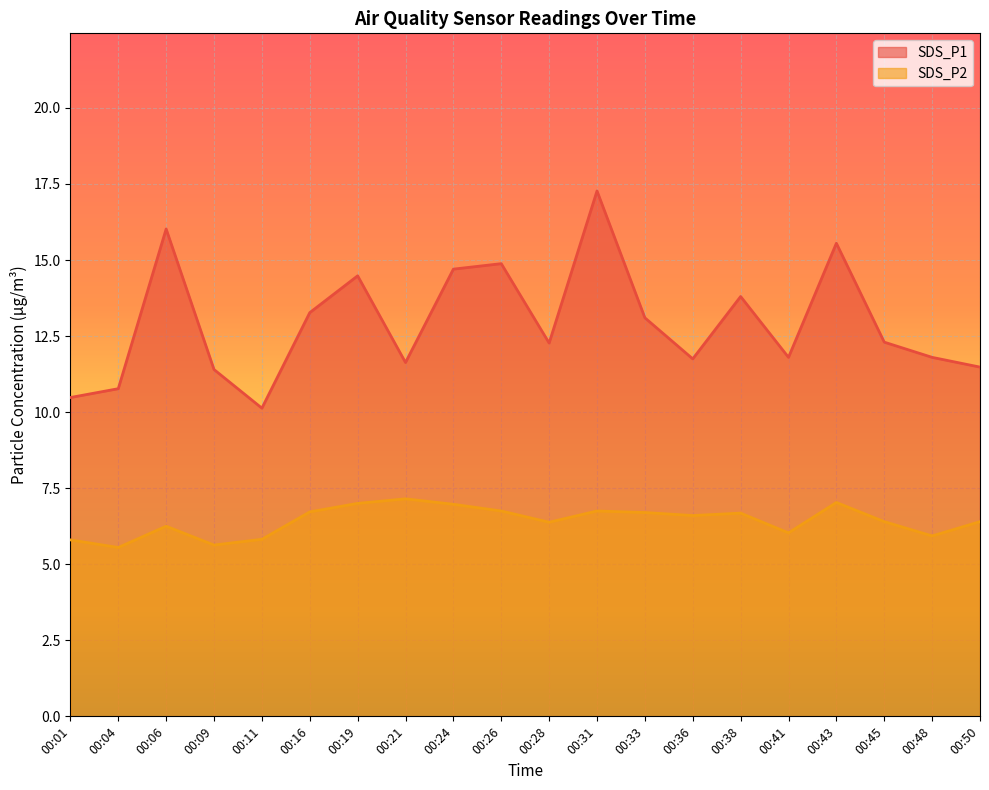

What are all the series names shown in the legend?

SDS_P1, SDS_P2